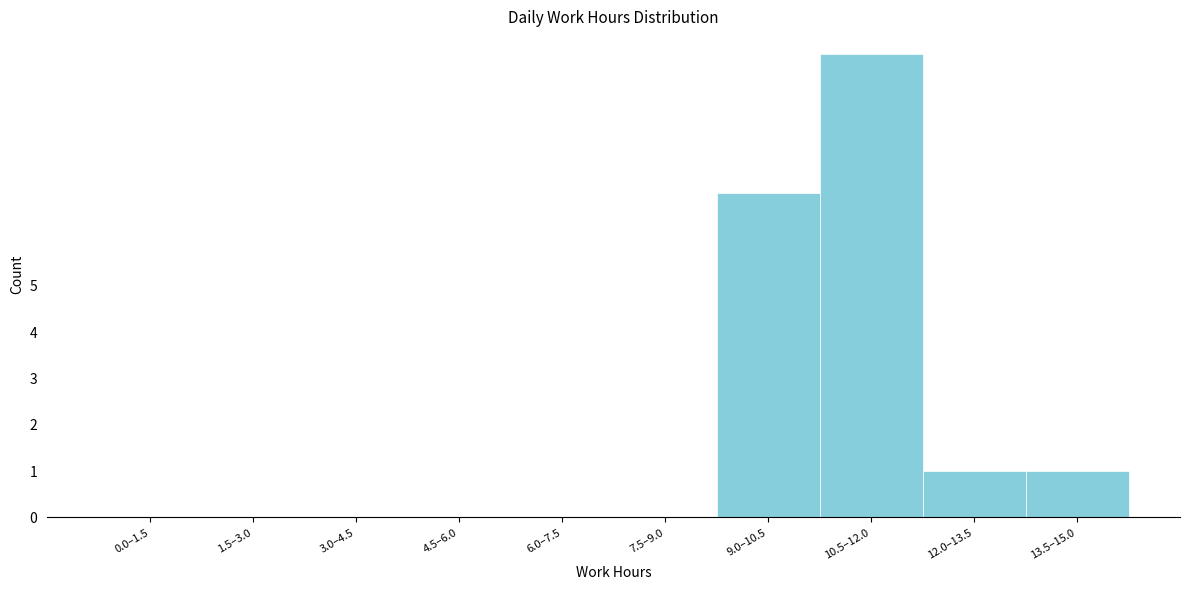

Reading left to right, extract all data points from this chart.

0.0–1.5=0	1.5–3.0=0	3.0–4.5=0	4.5–6.0=0	6.0–7.5=0	7.5–9.0=0	9.0–10.5=7	10.5–12.0=10	12.0–13.5=1	13.5–15.0=1